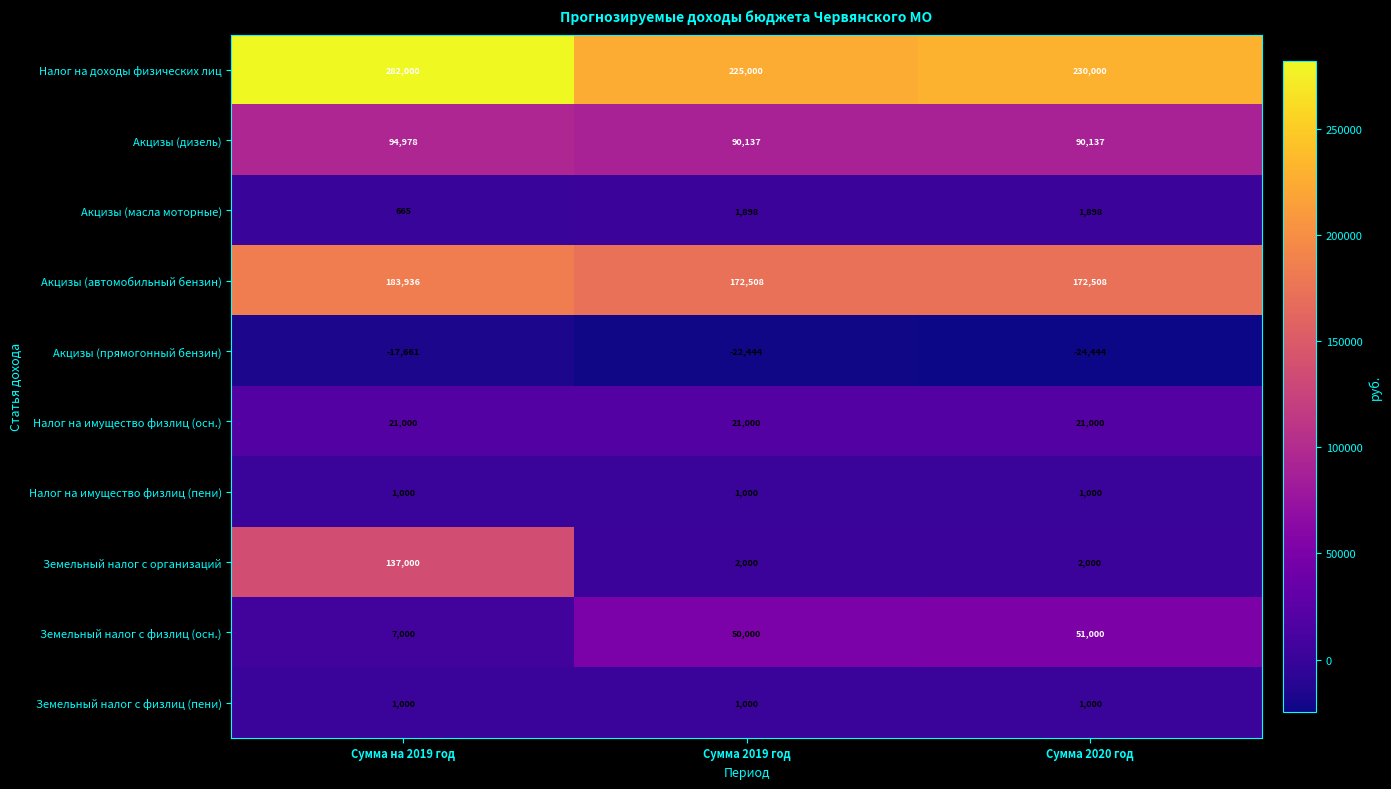

At which category is the sum across all series the highest?

Сумма на 2019 год